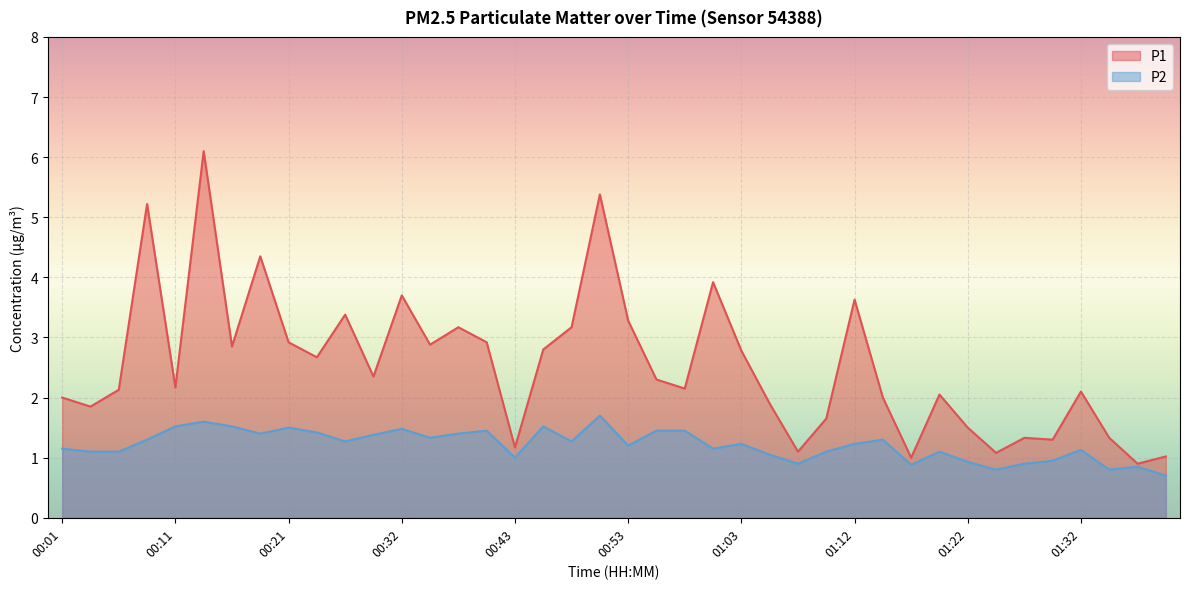

What is the difference between the maximum and minimum values in the P2 series?

1.0